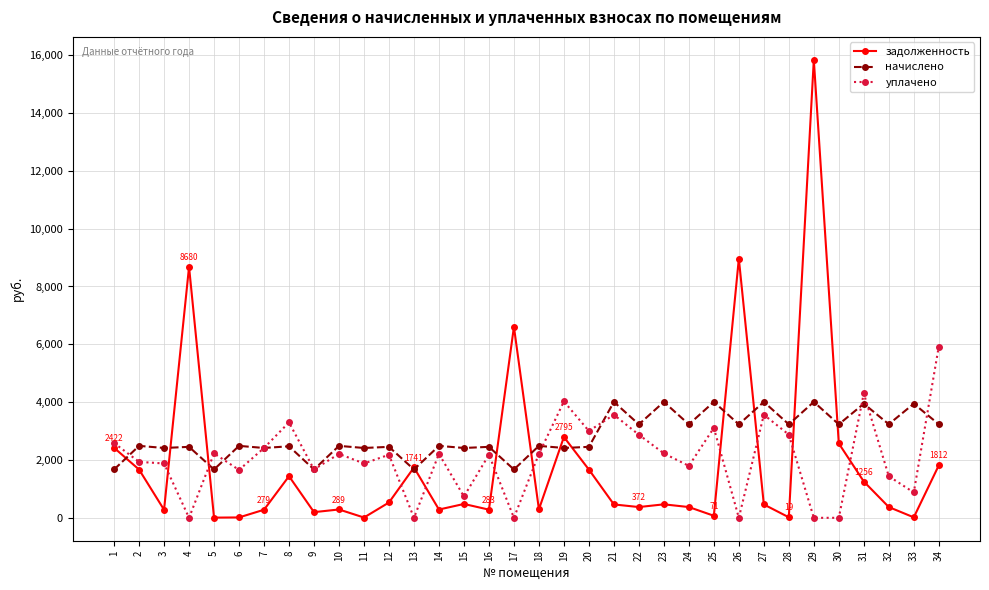

What is the greatest value displayed?

15840.0